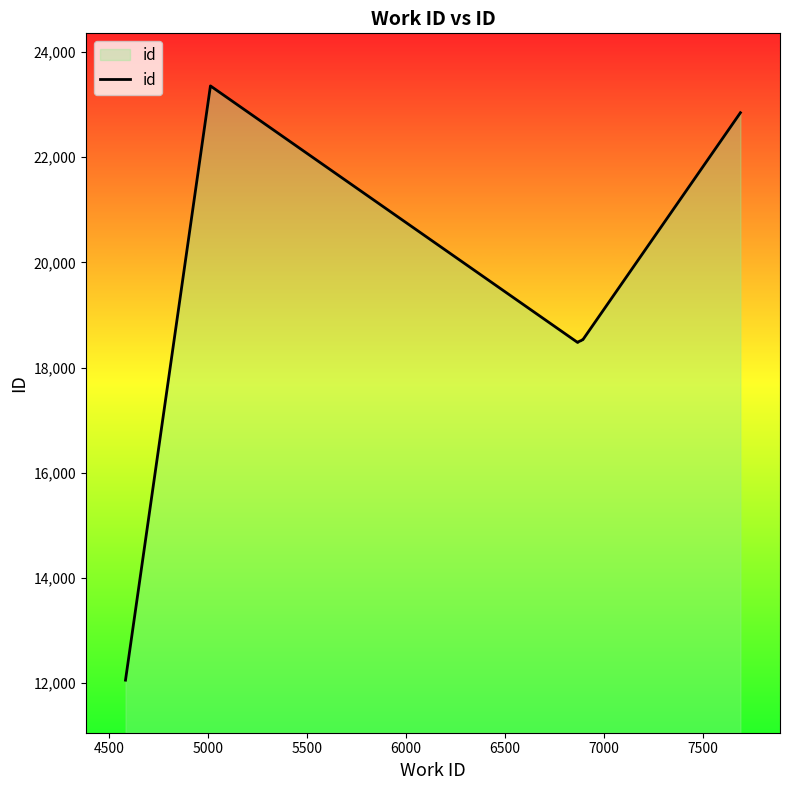

What is the difference between the maximum and minimum values?

11304